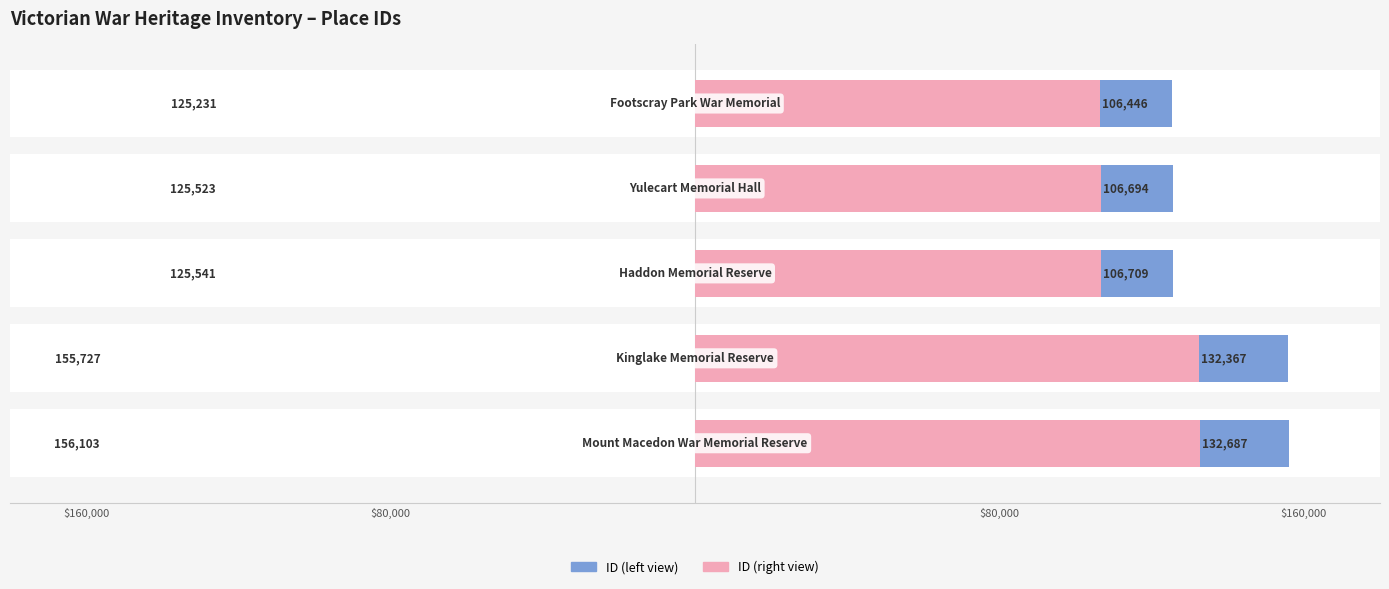

What is the sum of all ID (left) values?

688125.0